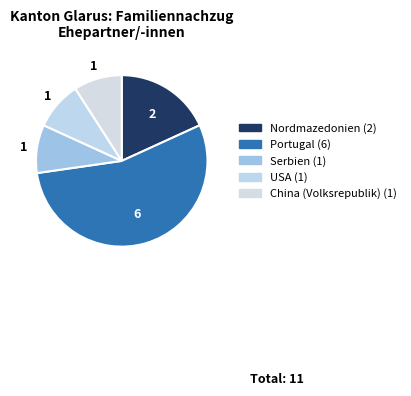

To the nearest percent, what is the combined percentage of Nordmazedonien and Serbien?

27%